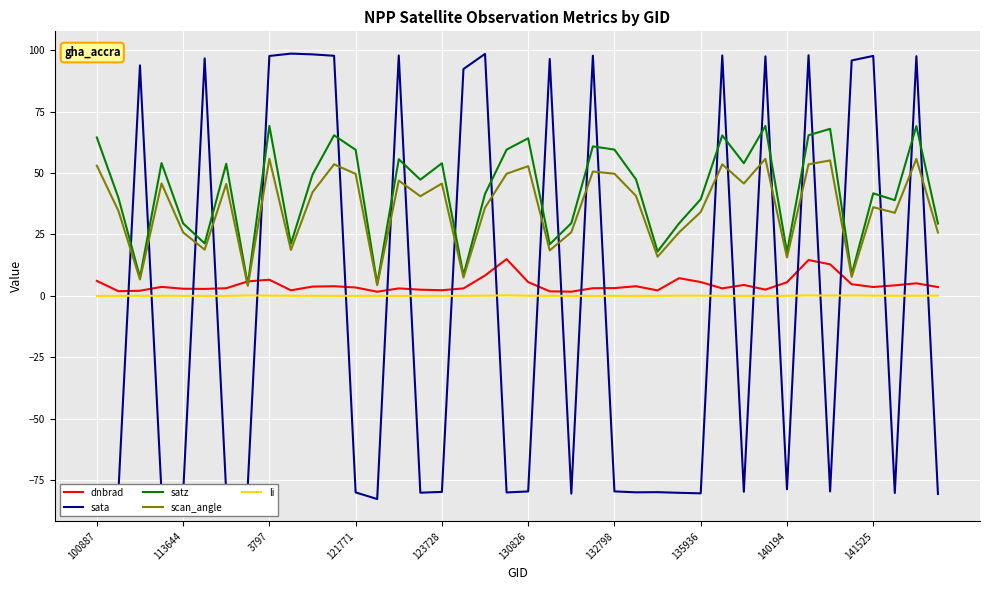

Which series has the largest range (max minus min)?

sata